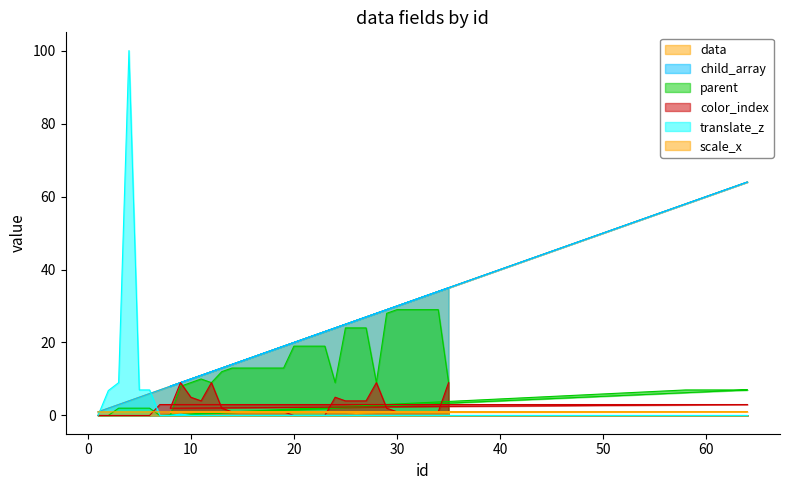

At which category does color_index reach its first local peak?

9